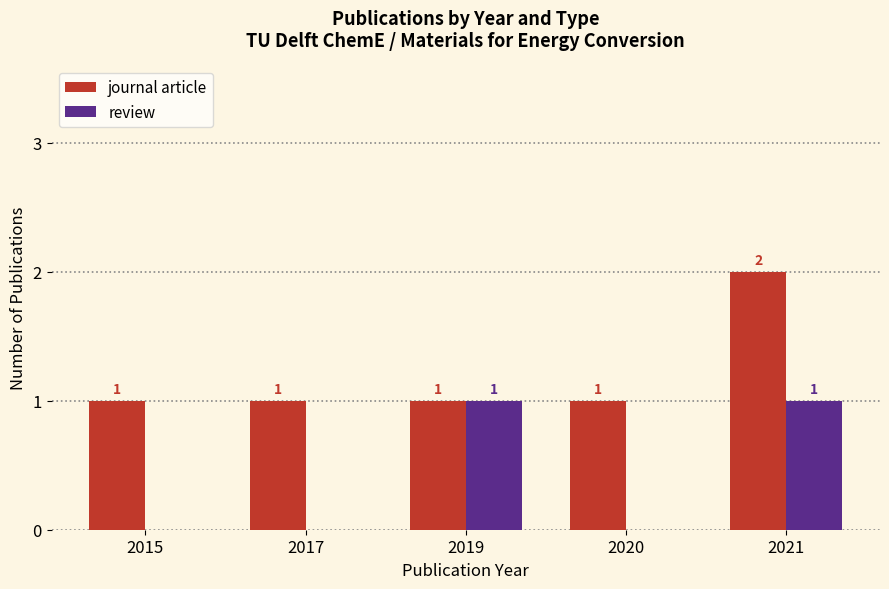

Is it true that review equals 1 at 2017?

False